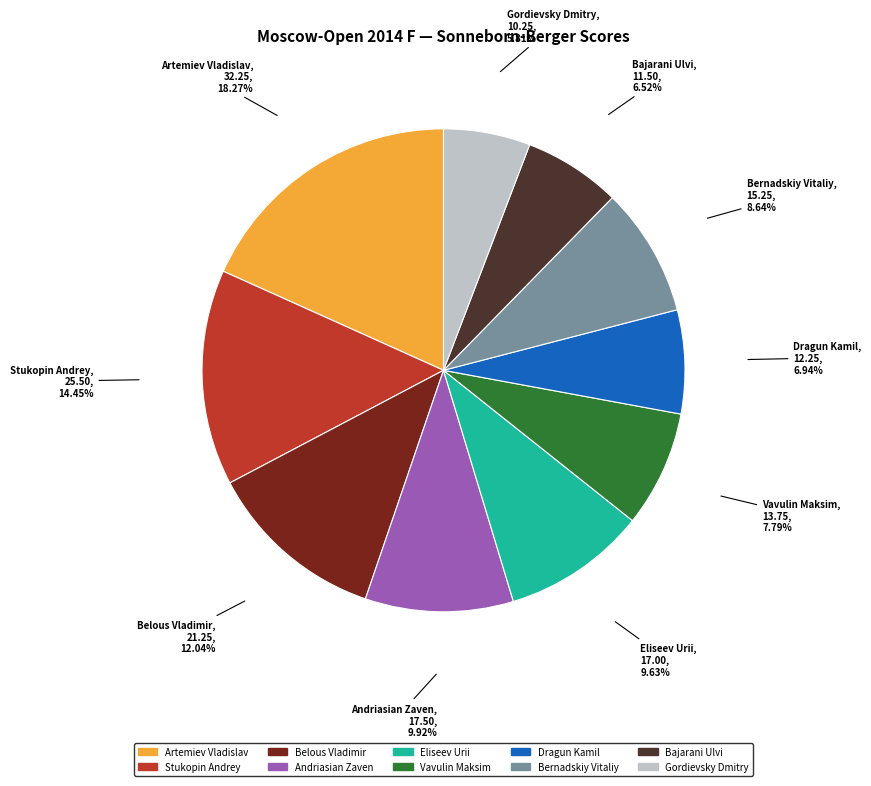

To the nearest percent, what is the difference between the largest and smallest slice percentages?

12%